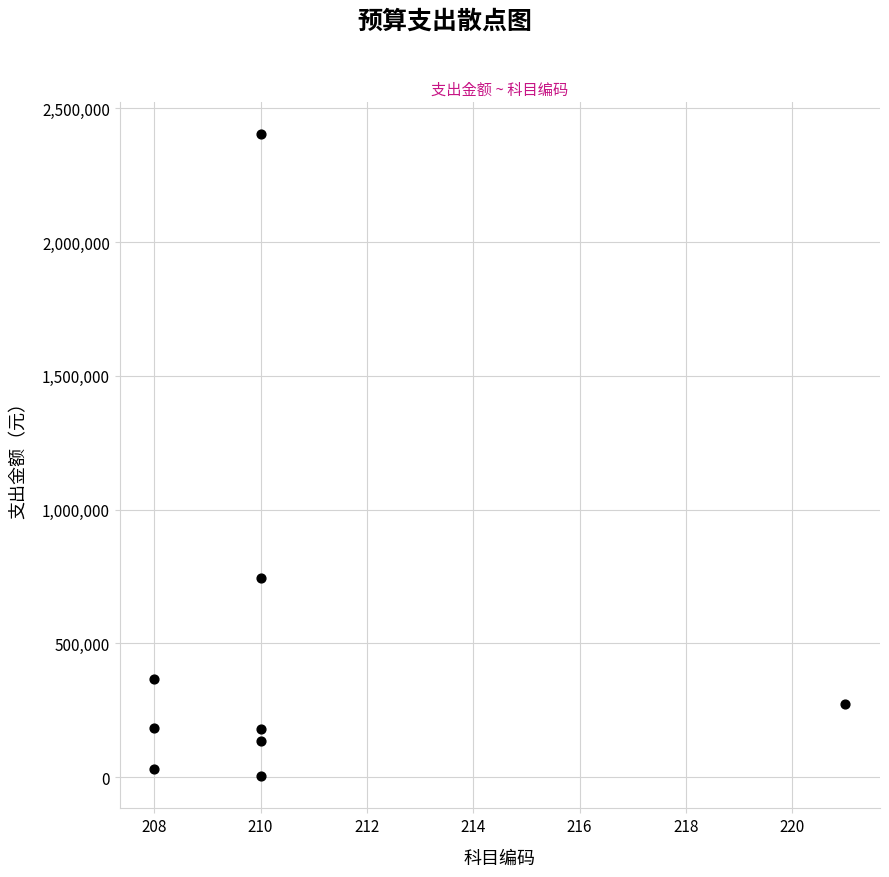

What Y value in the scatter plot is closest to 1202984?

744996.0